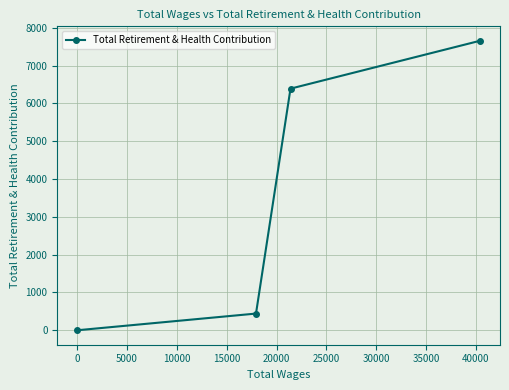

What is the difference between the second highest and second lowest values?

5947